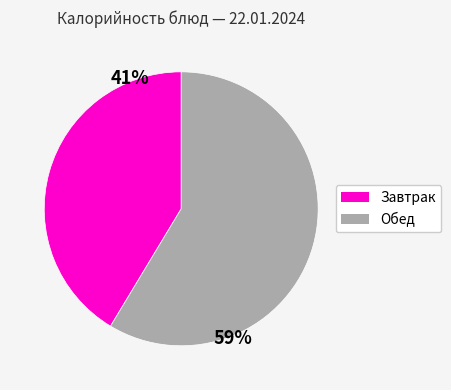

Is there a majority slice in this chart?

Yes